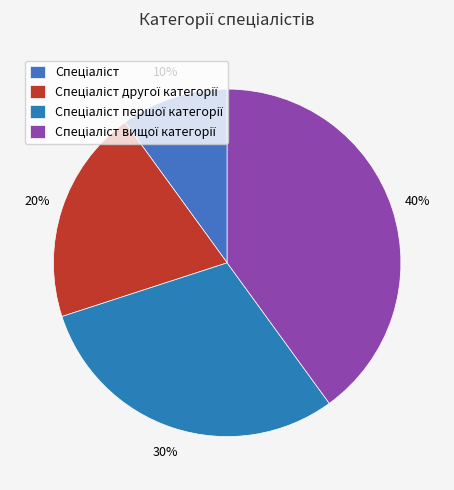

Which has a higher value, Спеціаліст вищої категорії or Спеціаліст першої категорії?

Спеціаліст вищої категорії